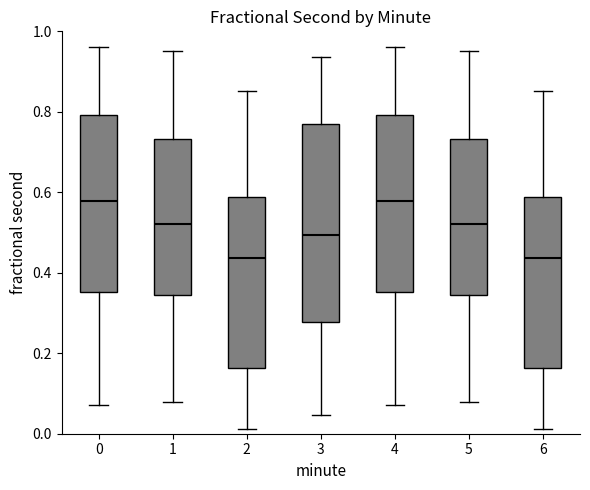

Reading left to right, read every box against the y-axis: the position of its median line, the range the box covers, and the ends of its whiskers. The values are not printed on the chart, so give them approximately, as read against the axis.

0: median 0.58, box 0.36 to 0.80, whiskers 0.08 to 0.96
1: median 0.52, box 0.34 to 0.74, whiskers 0.08 to 0.96
2: median 0.44, box 0.16 to 0.58, whiskers 0.02 to 0.86
3: median 0.50, box 0.28 to 0.76, whiskers 0.04 to 0.94
4: median 0.58, box 0.36 to 0.80, whiskers 0.08 to 0.96
5: median 0.52, box 0.34 to 0.74, whiskers 0.08 to 0.96
6: median 0.44, box 0.16 to 0.58, whiskers 0.02 to 0.86